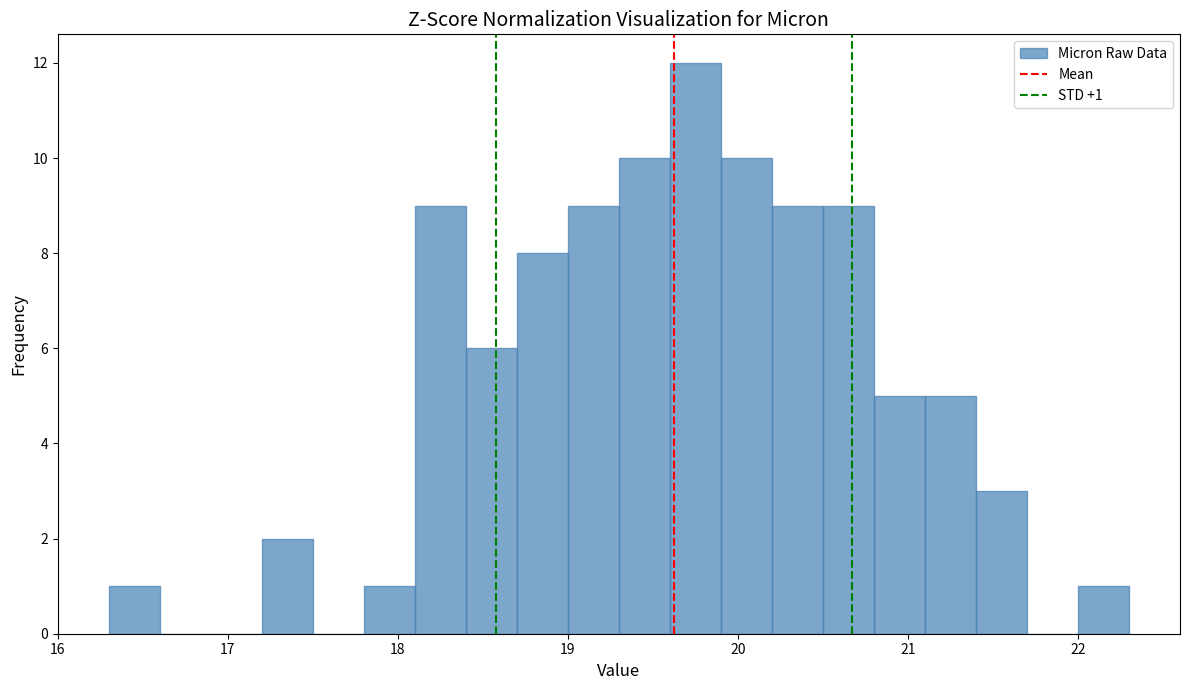

Around what value on the x-axis is the tallest bar? Give the approximate position of its centre, as read against the axis.

19.8